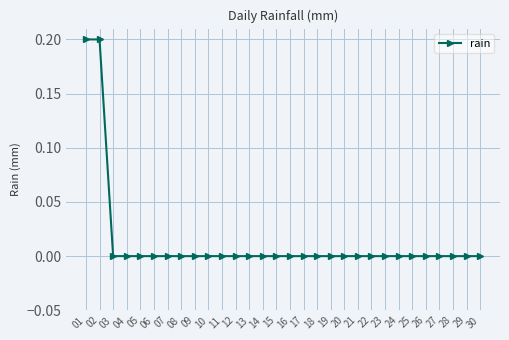

True or false: the data shows 0.0 at 30.

True